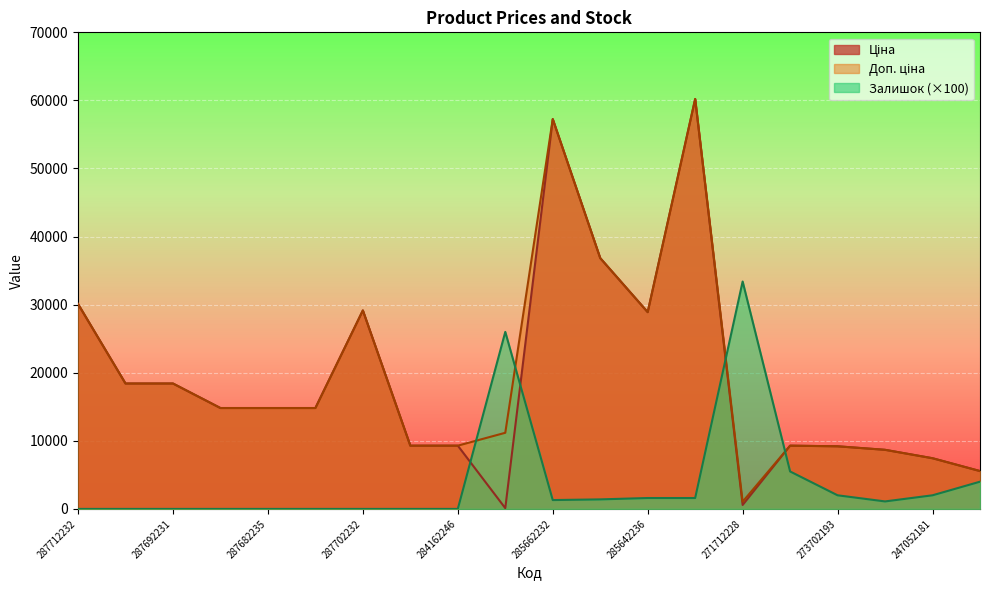

How many lines are shown in the chart?

3